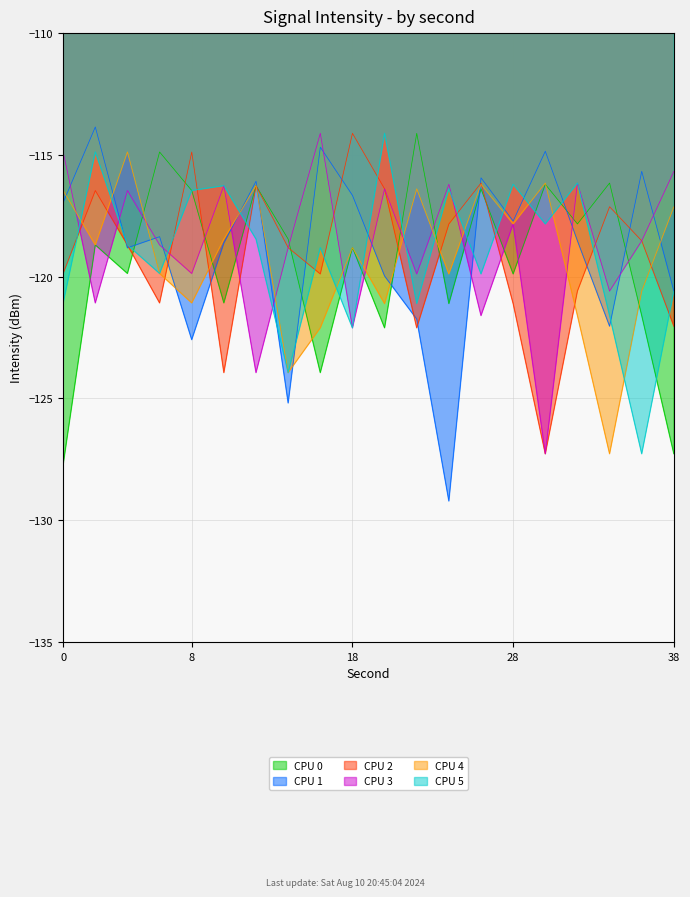

Where is the first local maximum for CPU 0?

2